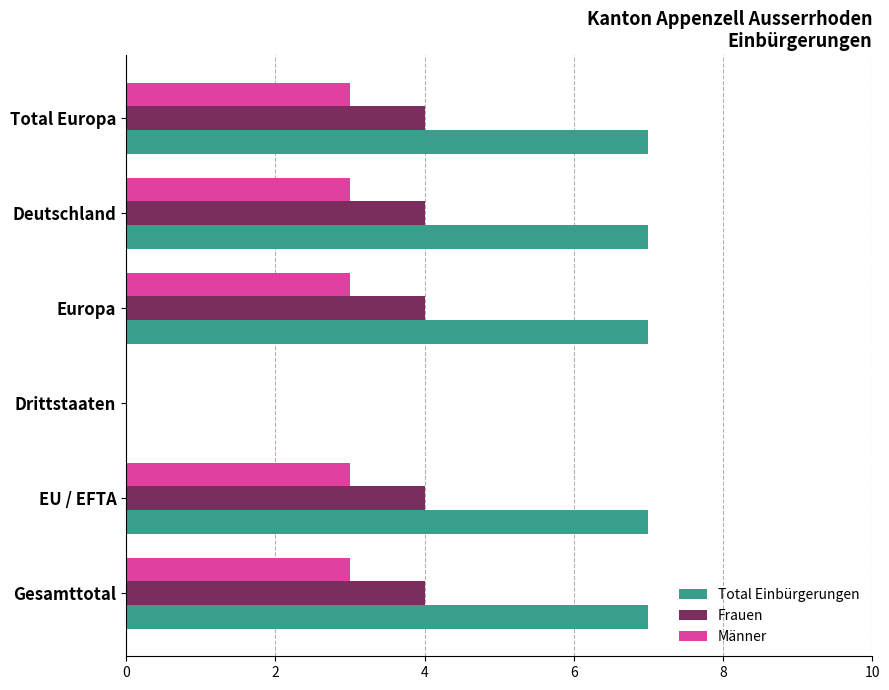

Is it true that Männer equals 0 at Drittstaaten?

True